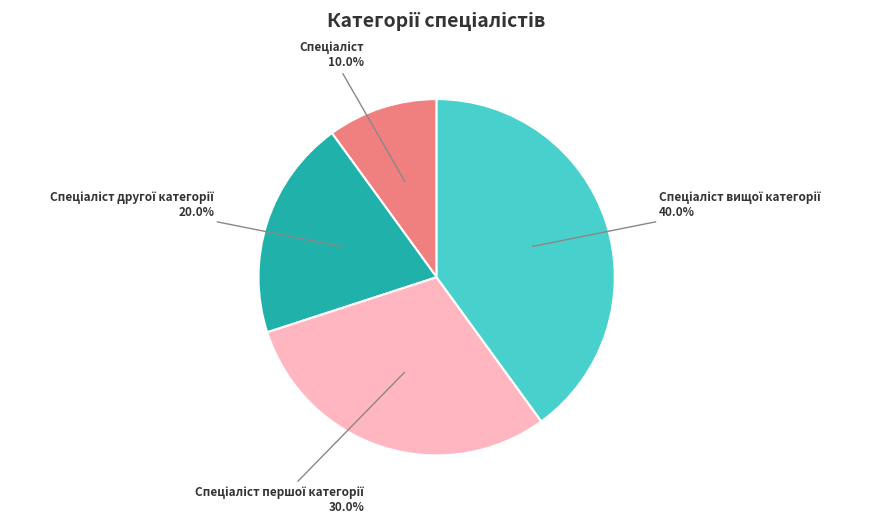

Does any single category account for the majority?

No